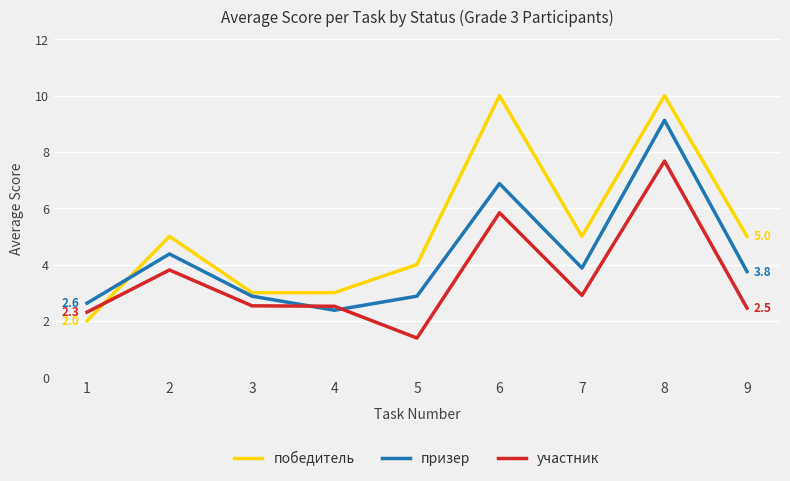

At which category is the sum across all series the highest?

8